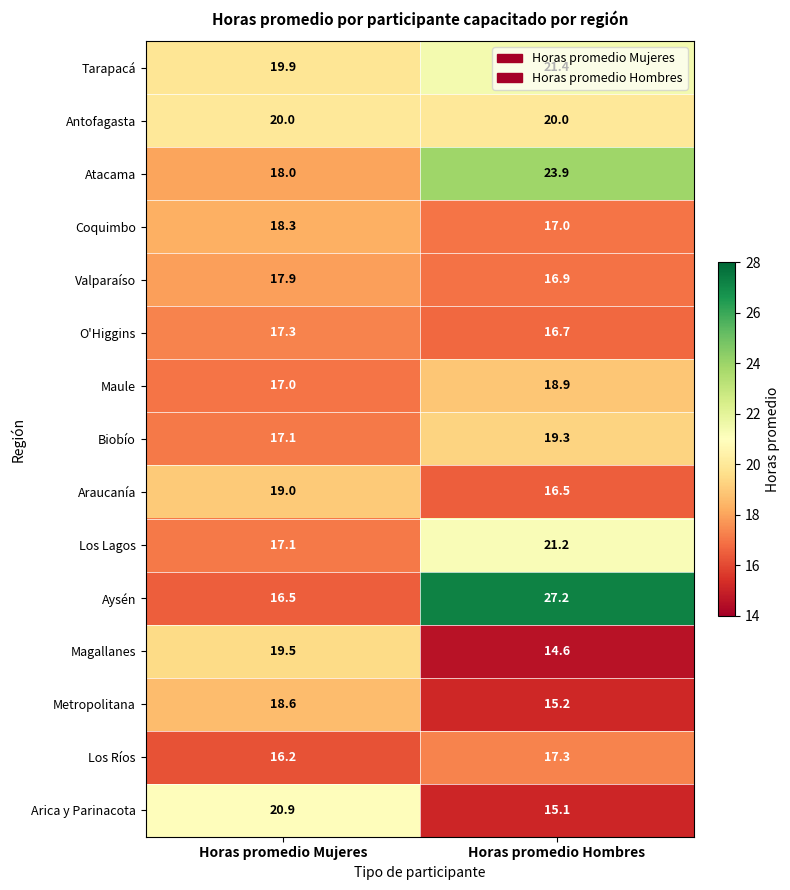

What is the total value across all series at Horas promedio Hombres?

281.2